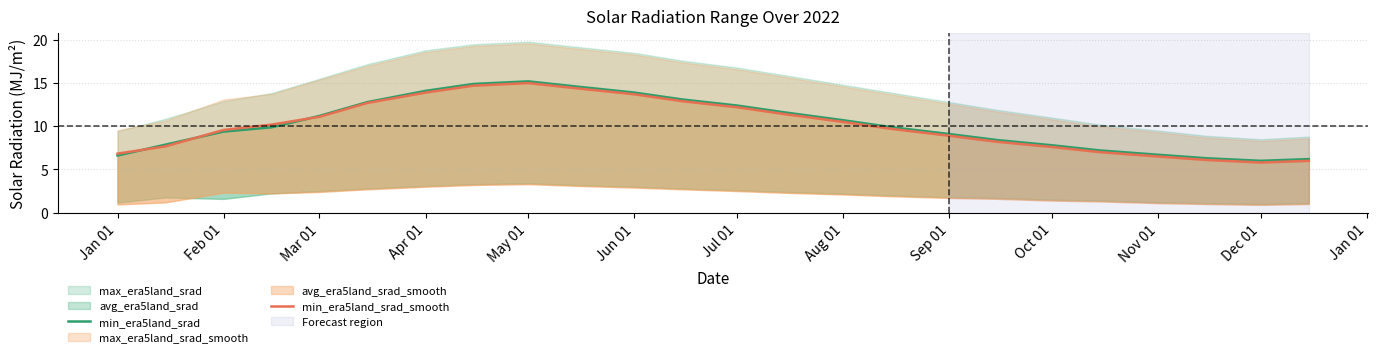

True or false: min_era5land_srad has more than 0 interior local peaks.

True